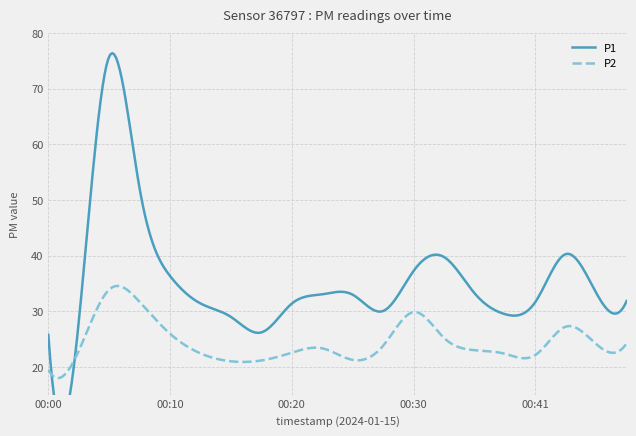

How many categories are shown in the chart?

20